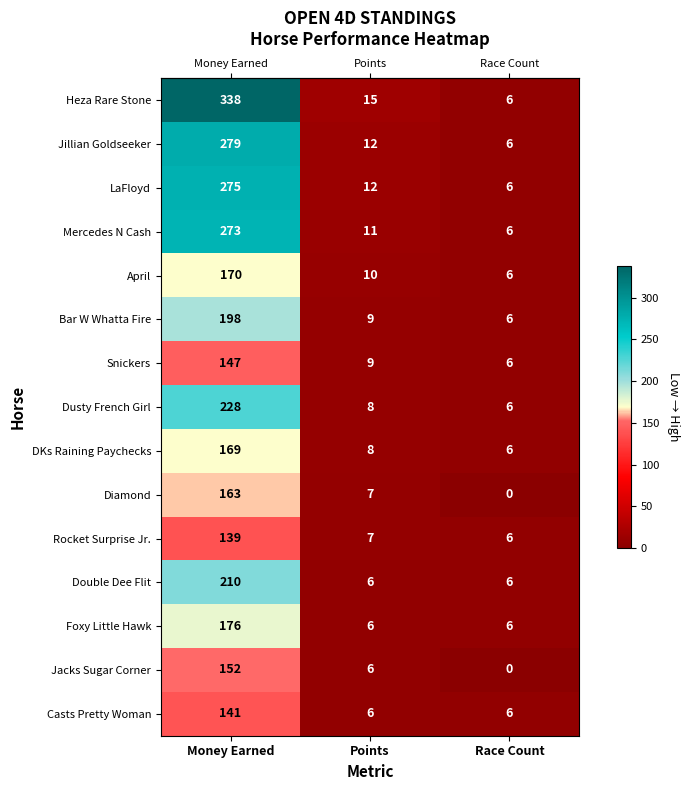

Which series has the largest total across all categories?

Heza Rare Stone